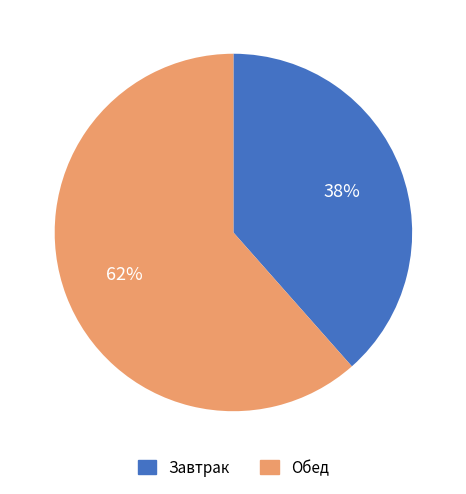

Count the number of slices in the pie.

2